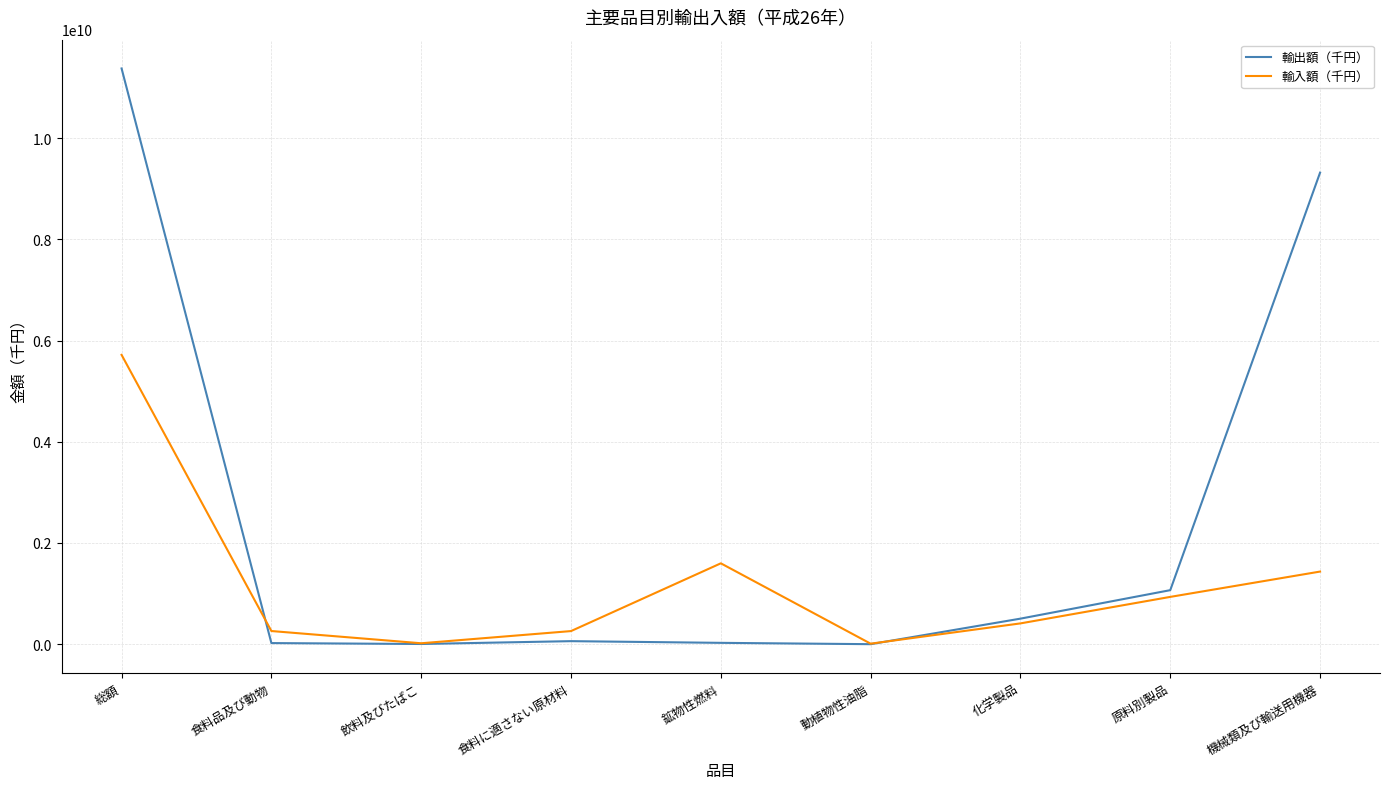

True or false: 輸入額（千円） has a value of 5716499937 at 総額.

True